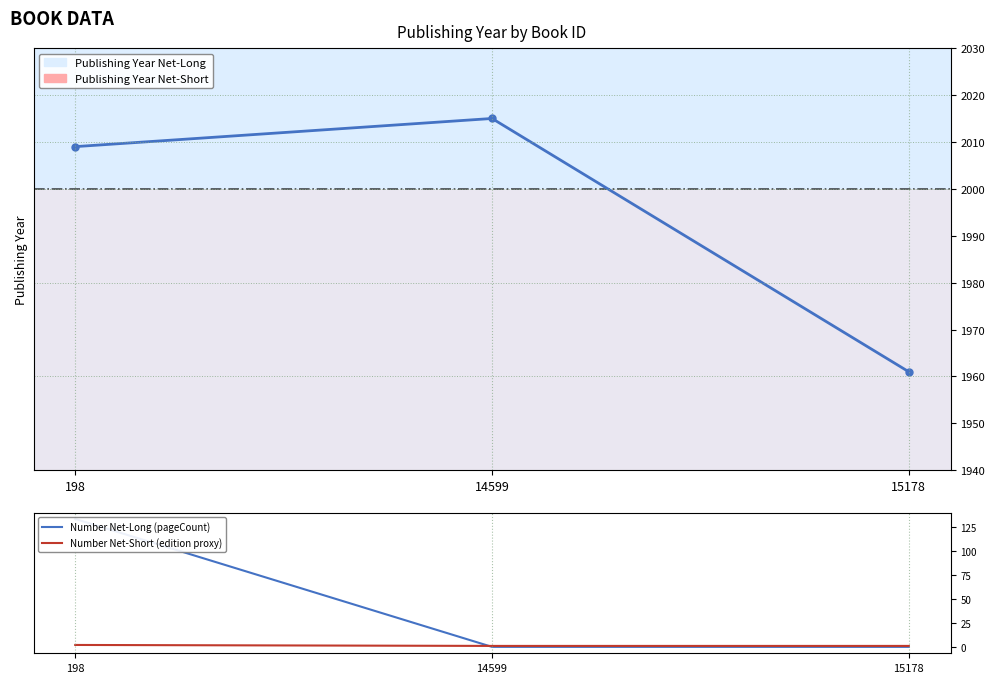

Reading left to right, list all the values displayed in this chart.

Publishing Year (Net-Long style): 2009	2015	1961
Number Net-Long (pageCount): 133	0	0
Number Net-Short (edition proxy): 2	1	1